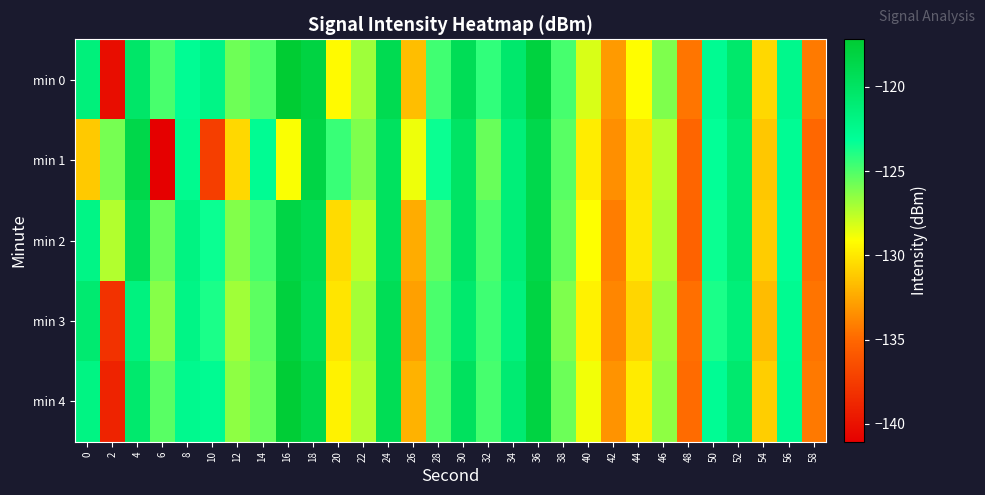

What is the total value across all series at 50?

-616.0